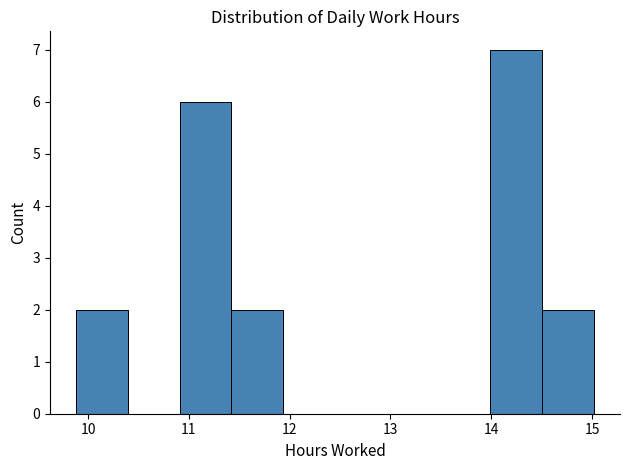

How tall is the bar that spans 14.0 to 14.5 on the x-axis? Neither the bar edges nor the heights are printed on the chart, so give them approximately, as read against the axes.

7